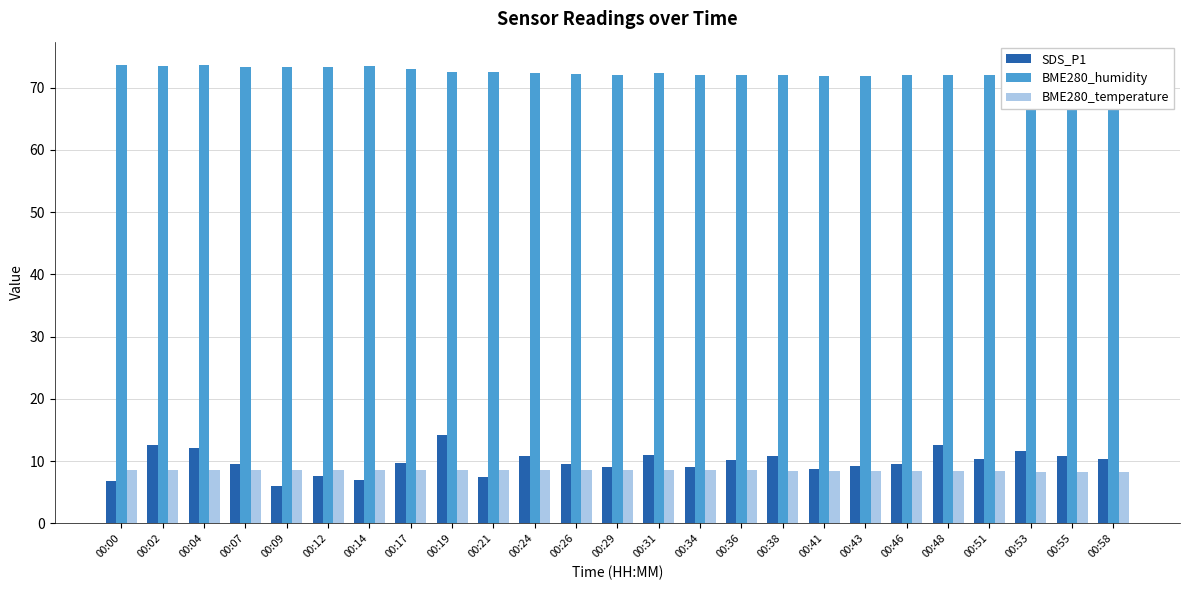

What is the value of the BME280_humidity bar at the 21st from the left?

72.1